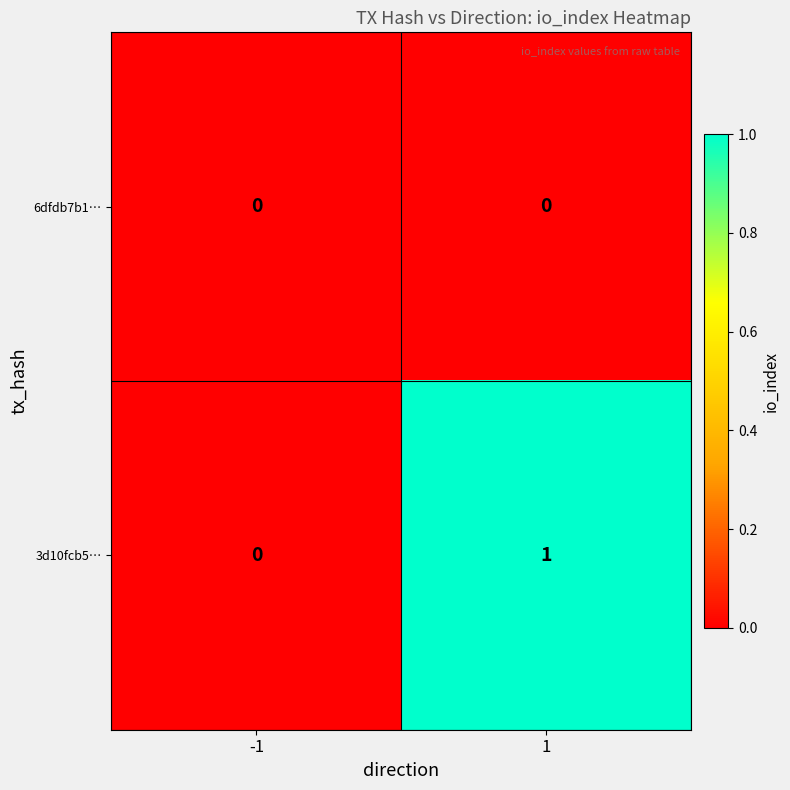

Rank the series by their average value, from lowest to highest.

6dfdb7b1…, 3d10fcb5…